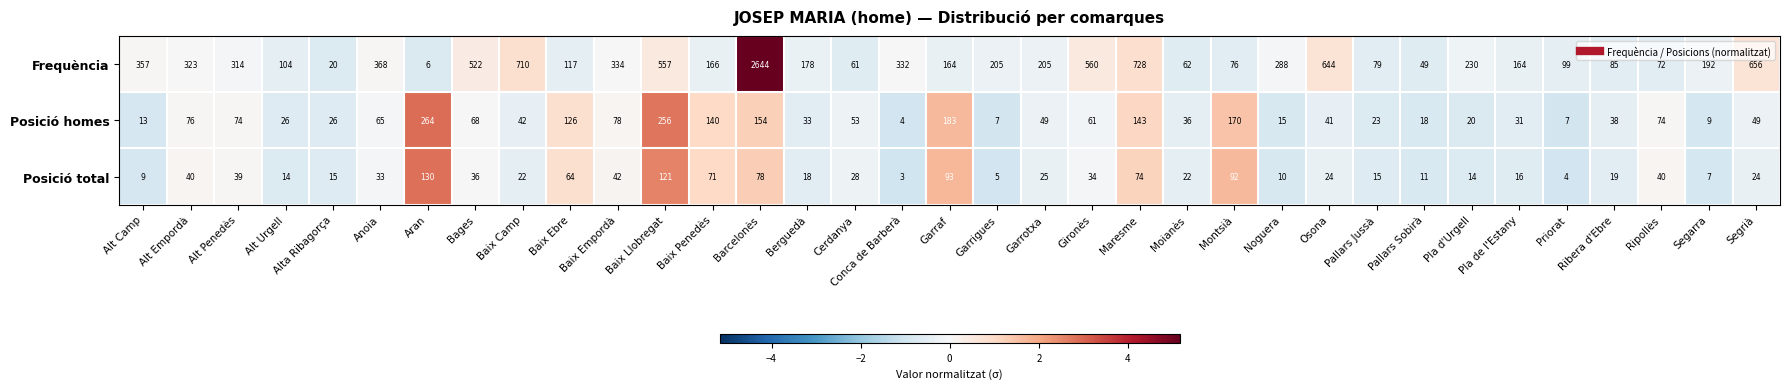

Is it true that Frequència equals 87 at Alt Camp?

False